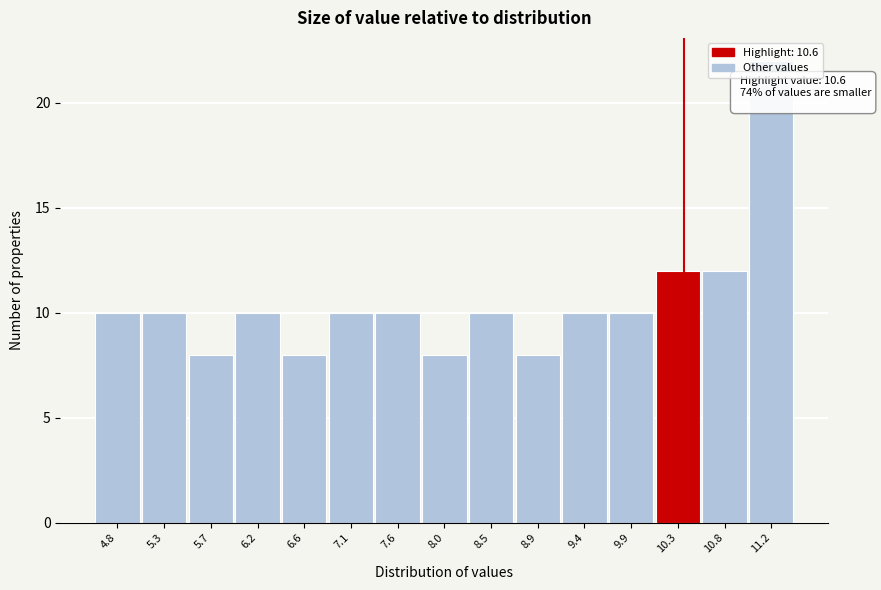

At which category does the chart reach its peak across all series?

11.2